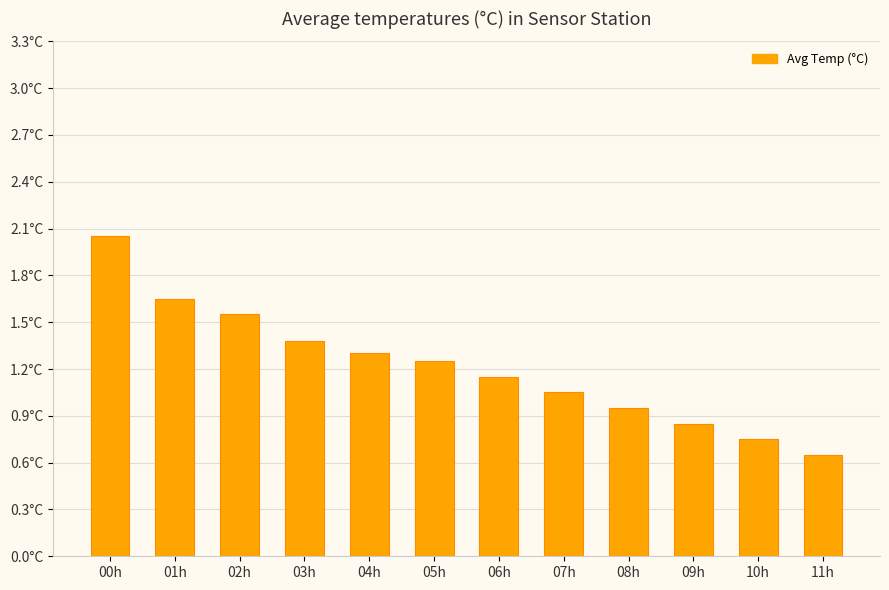

What is the difference between the second highest and minimum values?

1.0